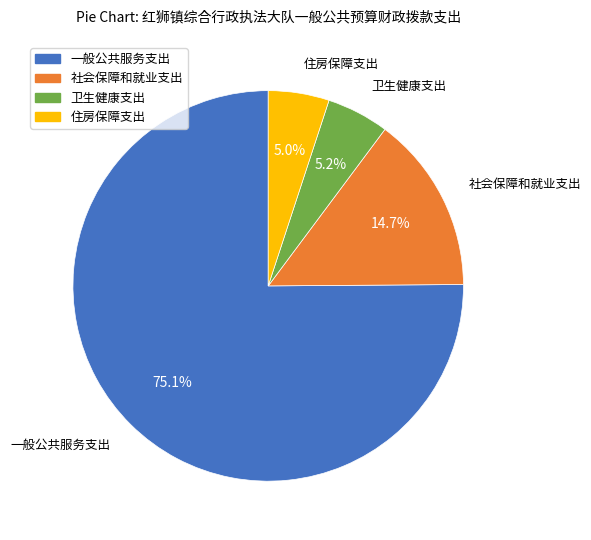

Combined, what portion of the pie is 卫生健康支出 and 住房保障支出?

10.2%